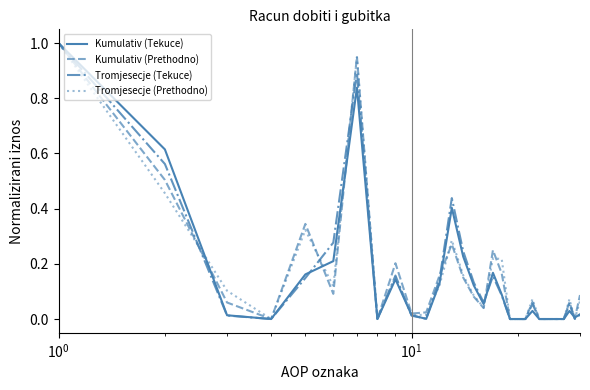

What are all the series names shown in the legend?

Kumulativ (Tekuce), Kumulativ (Prethodno), Tromjesecje (Tekuce), Tromjesecje (Prethodno)